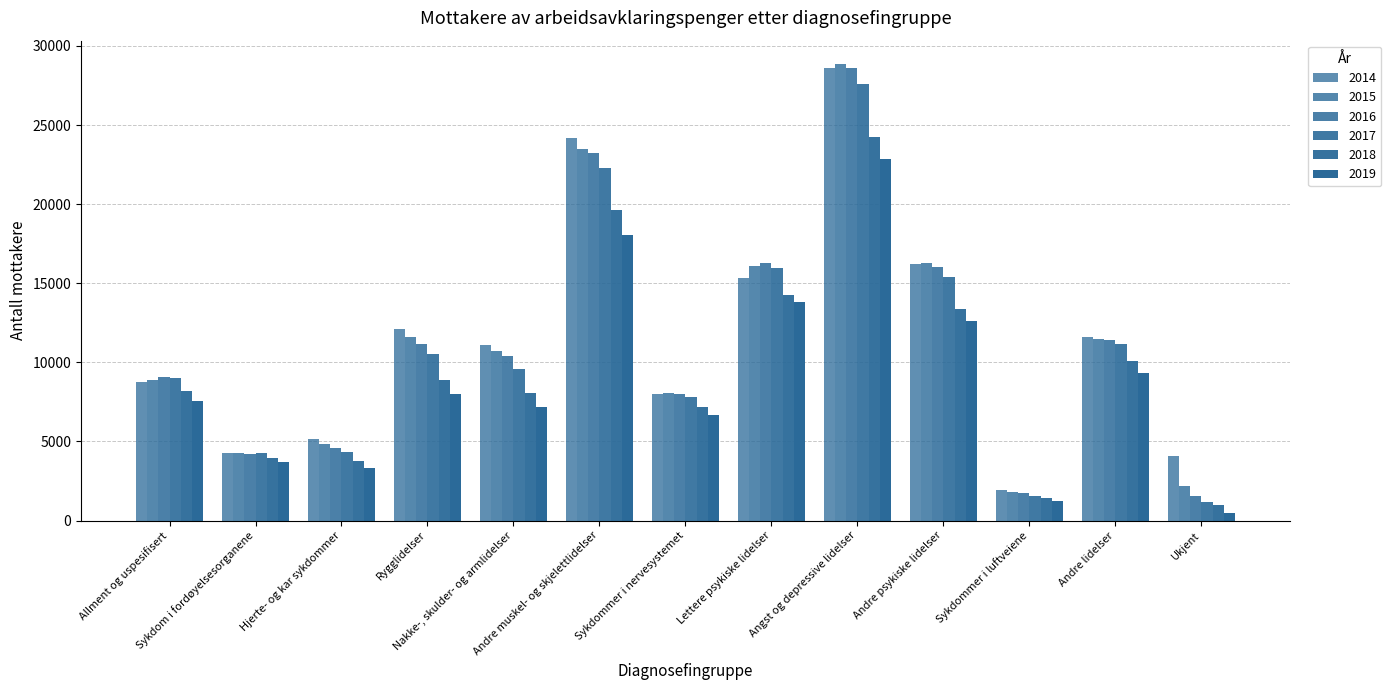

What is the difference between the 2017 values at Sykdom i fordøyelsesorganene and Andre muskel- og skjelettlidelser?

18057